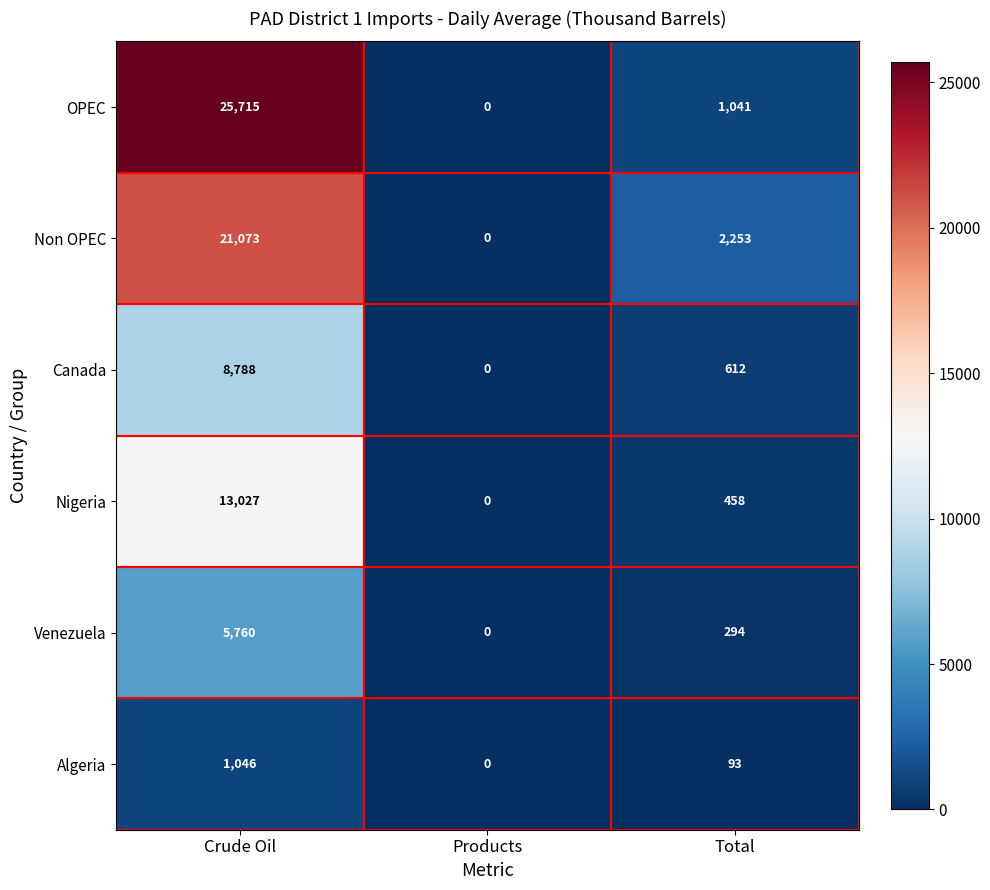

Which series has the largest range (max minus min)?

OPEC